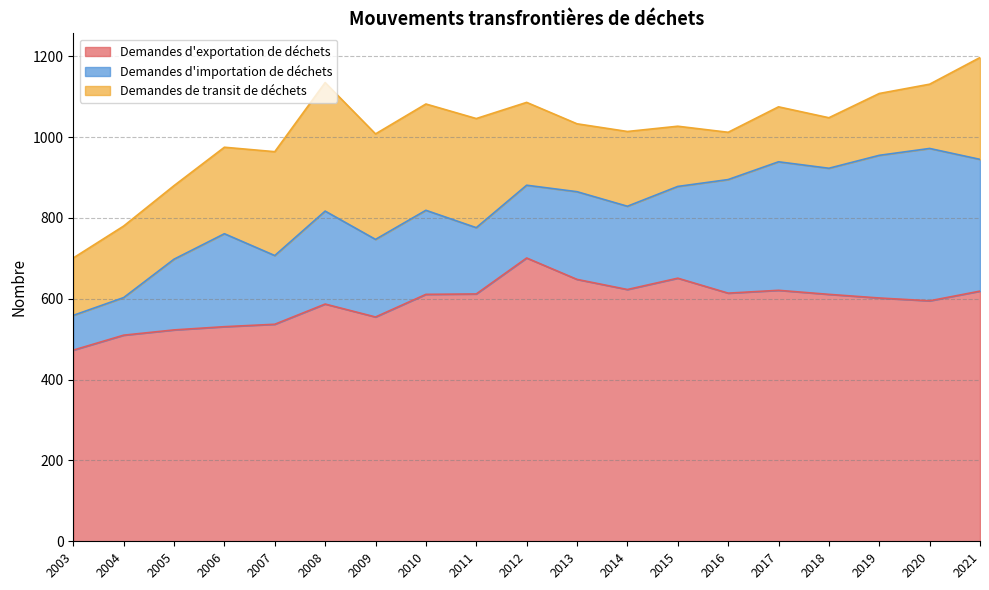

Reading left to right, extract all data points from this chart.

Demandes d'exportation de déchets: 473	510	523	531	537	587	555	611	612	701	648	623	651	614	621	611	602	595	619
Demandes d'importation de déchets: 86	93	175	230	170	230	192	208	164	180	217	206	227	281	318	312	353	377	326
Demandes de transit de déchets: 142	177	182	214	257	318	261	263	270	205	168	185	149	117	136	125	153	159	252